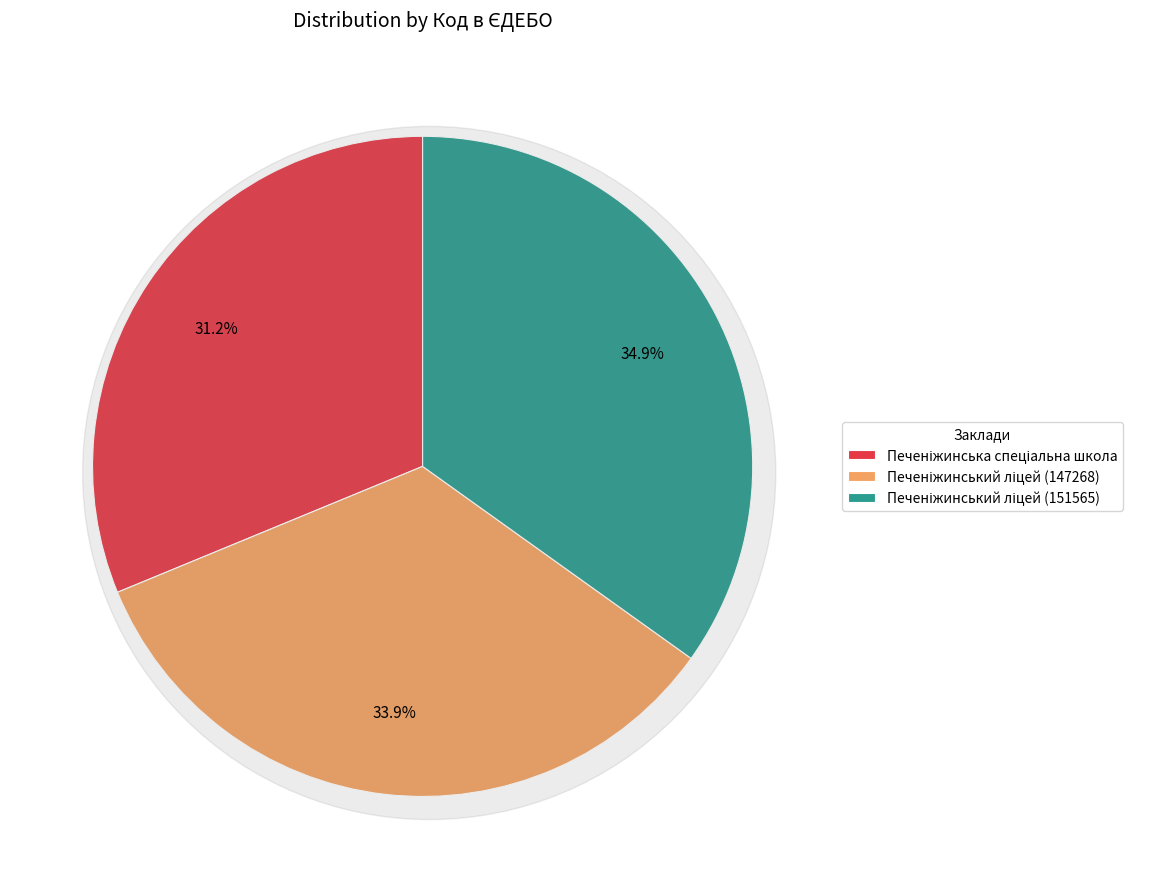

Which has a higher value, Печеніжинський ліцей (151565) or Печеніжинська спеціальна школа?

Печеніжинський ліцей (151565)